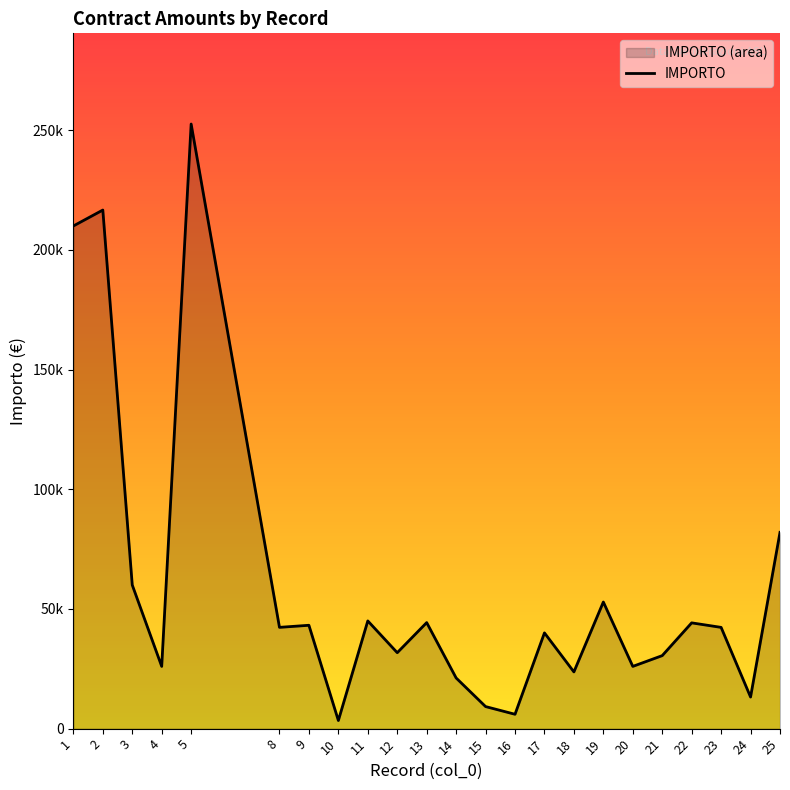

Which has a higher value, 2 or 11?

2